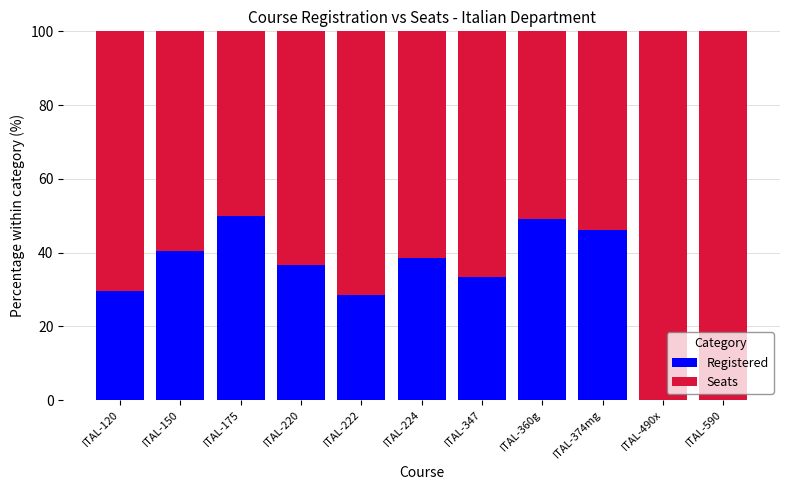

What is the sum of all Registered values?

352.3